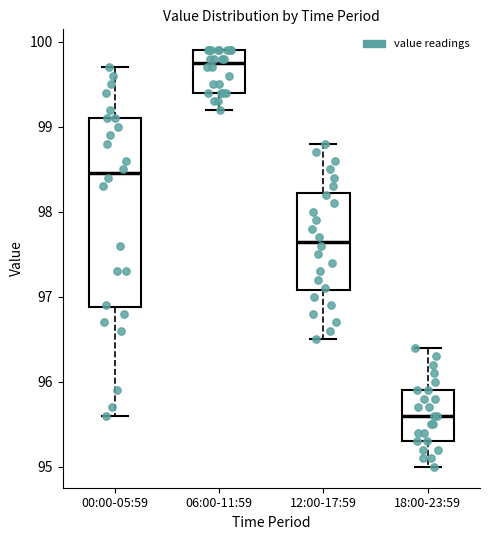

Which box is the tallest, from its lower edge to its upper edge?

00:00-05:59